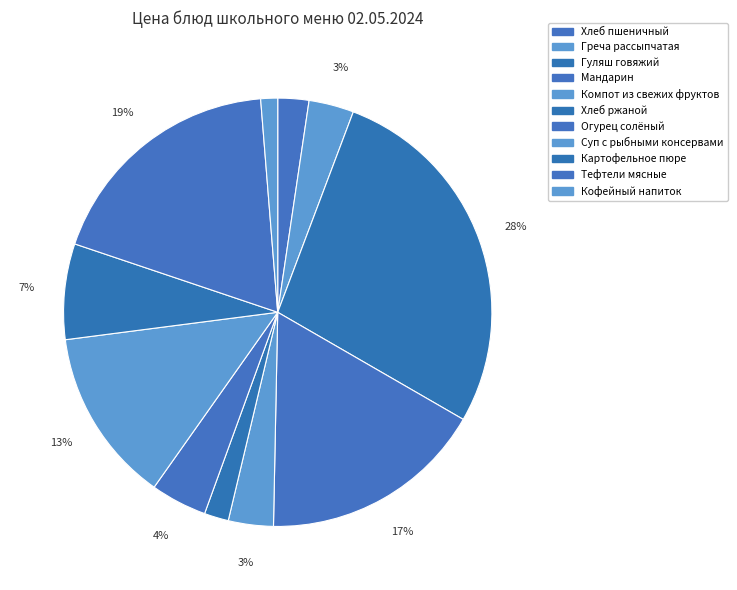

Which slice is the largest?

Гуляш говяжий